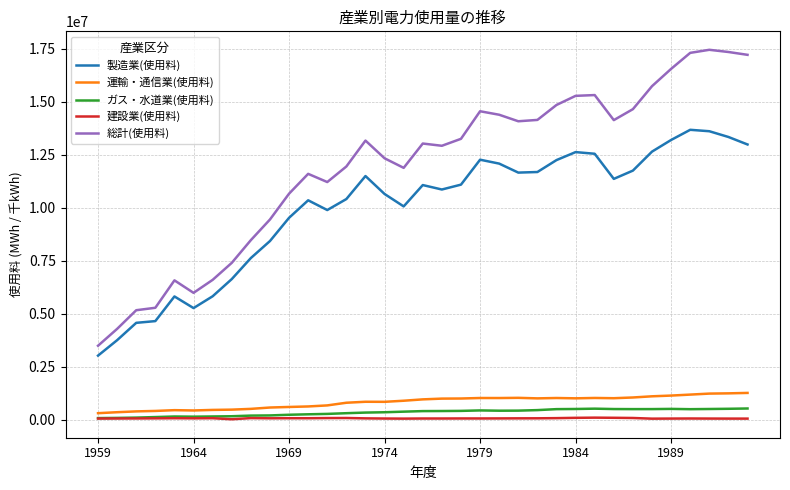

True or false: ガス・水道業(使用料) and 運輸・通信業(使用料) cross at least once.

False